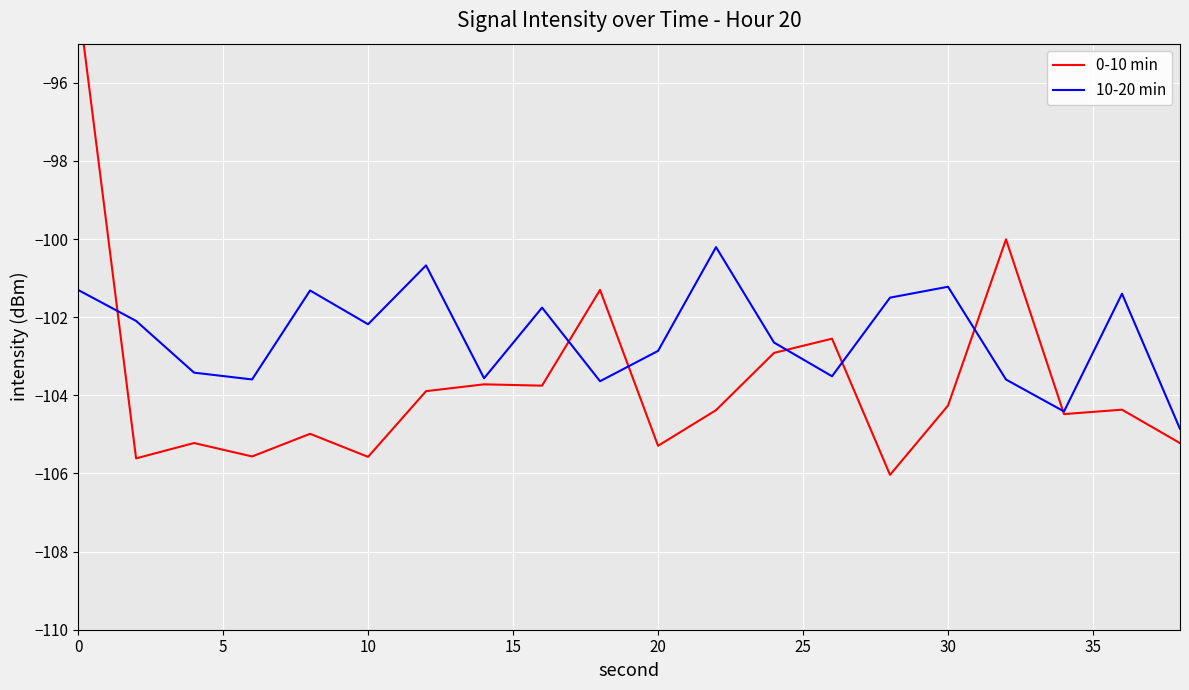

Which series has the largest range (max minus min)?

0-10 min